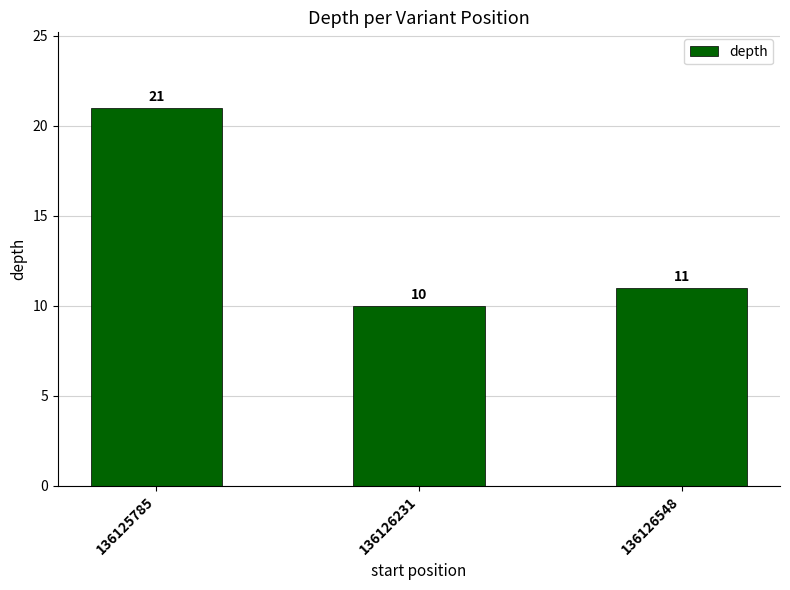

Rank the categories by value from highest to lowest.

136125785, 136126548, 136126231